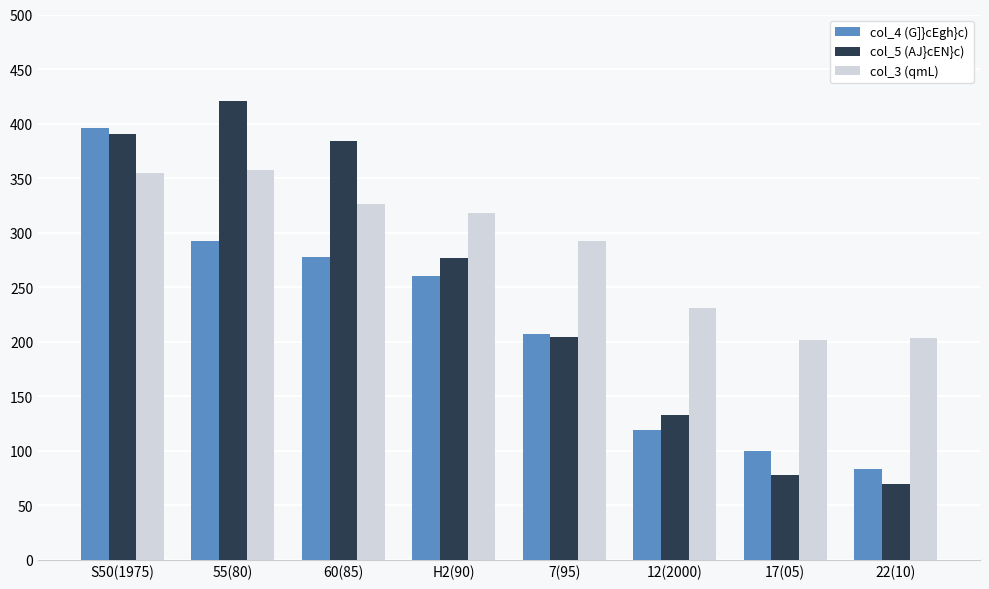

What is the average value of the col_3 (qmL) series?

285